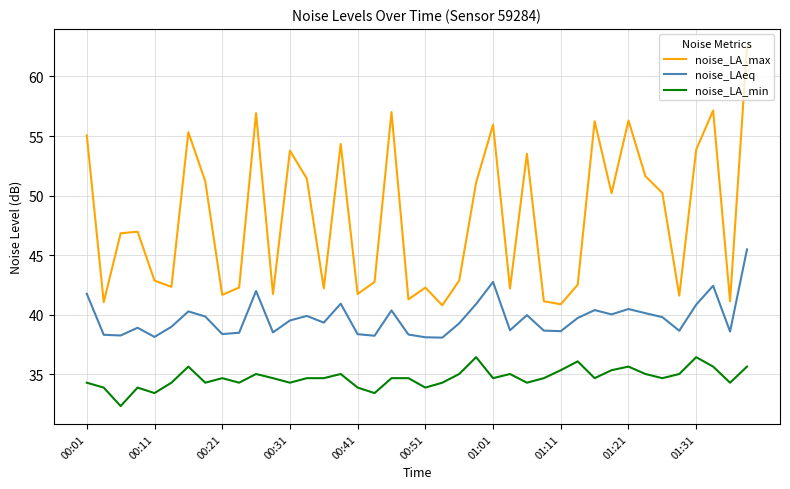

Rank the series by their maximum value, from lowest to highest.

noise_LA_min, noise_LAeq, noise_LA_max